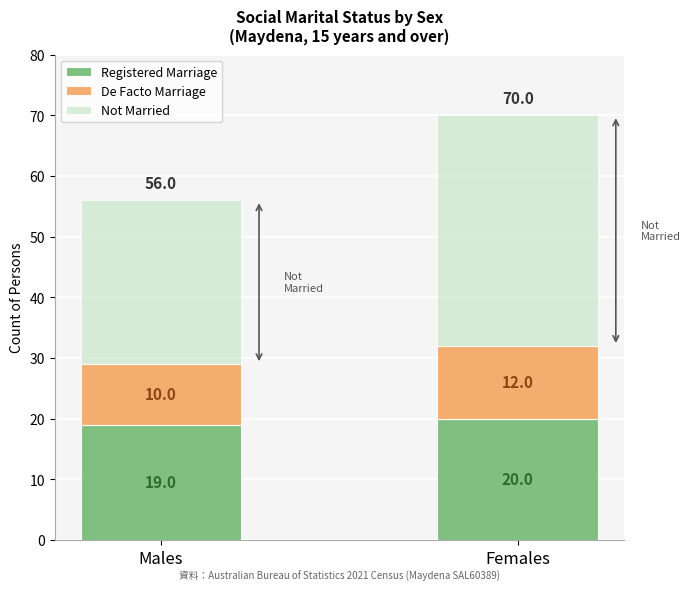

Reading left to right, what are the values for Registered Marriage?

Males=19	Females=20